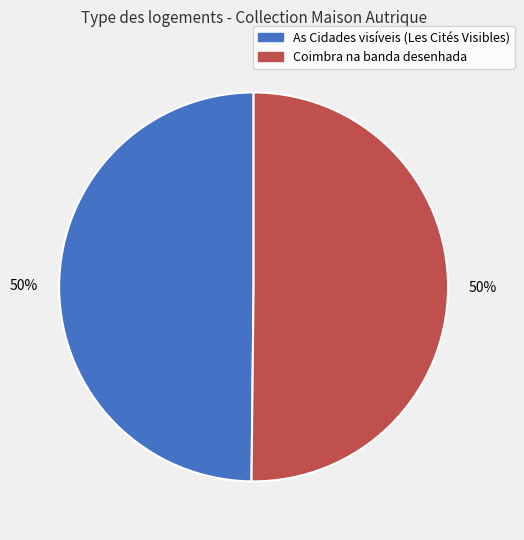

To the nearest percent, what is the average slice percentage?

50%